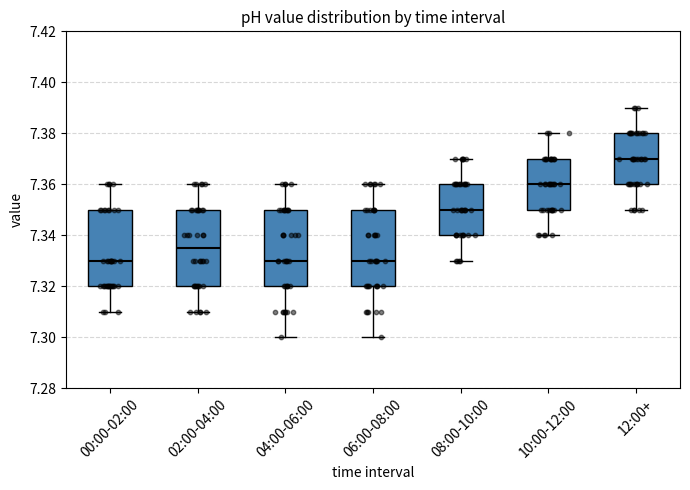

Reading left to right, transcribe this box plot: for each box, give where its median line is, the range the box spans, and where its two whiskers end, as read against the y-axis. The values are not printed on the chart, so give them approximately, as read against the axis.

00:00-02:00: median 7.330, box 7.320 to 7.350, whiskers 7.310 to 7.360
02:00-04:00: median 7.336, box 7.320 to 7.350, whiskers 7.310 to 7.360
04:00-06:00: median 7.330, box 7.320 to 7.350, whiskers 7.300 to 7.360
06:00-08:00: median 7.330, box 7.320 to 7.350, whiskers 7.300 to 7.360
08:00-10:00: median 7.350, box 7.340 to 7.360, whiskers 7.330 to 7.370
10:00-12:00: median 7.360, box 7.350 to 7.370, whiskers 7.340 to 7.380
12:00+: median 7.370, box 7.360 to 7.380, whiskers 7.350 to 7.390